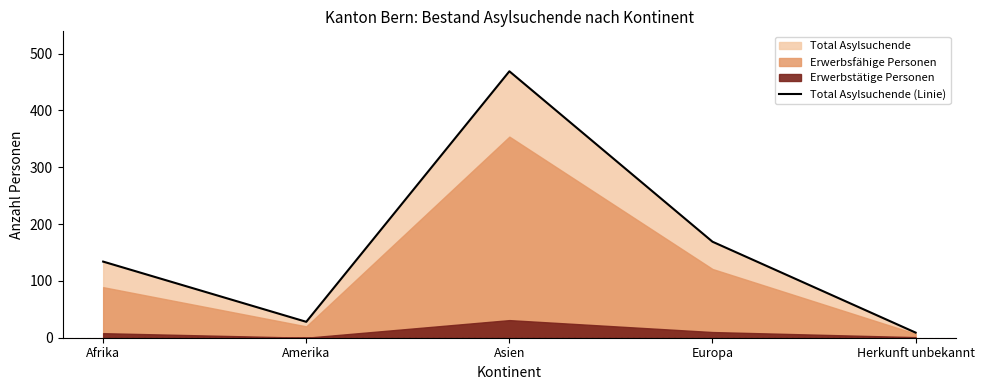

Does the chart have visible grid lines?

No